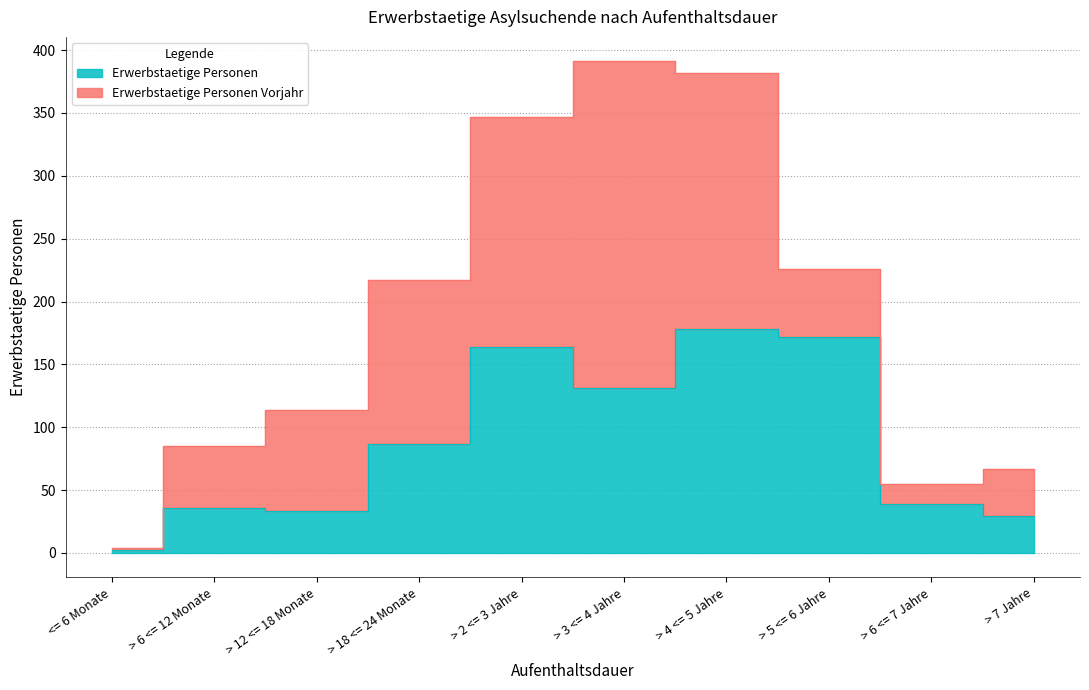

What is the average value?

87